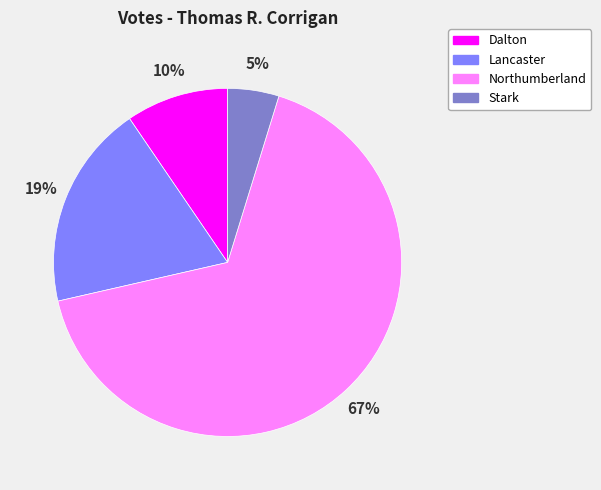

To the nearest percent, what portion does Lancaster represent?

19%